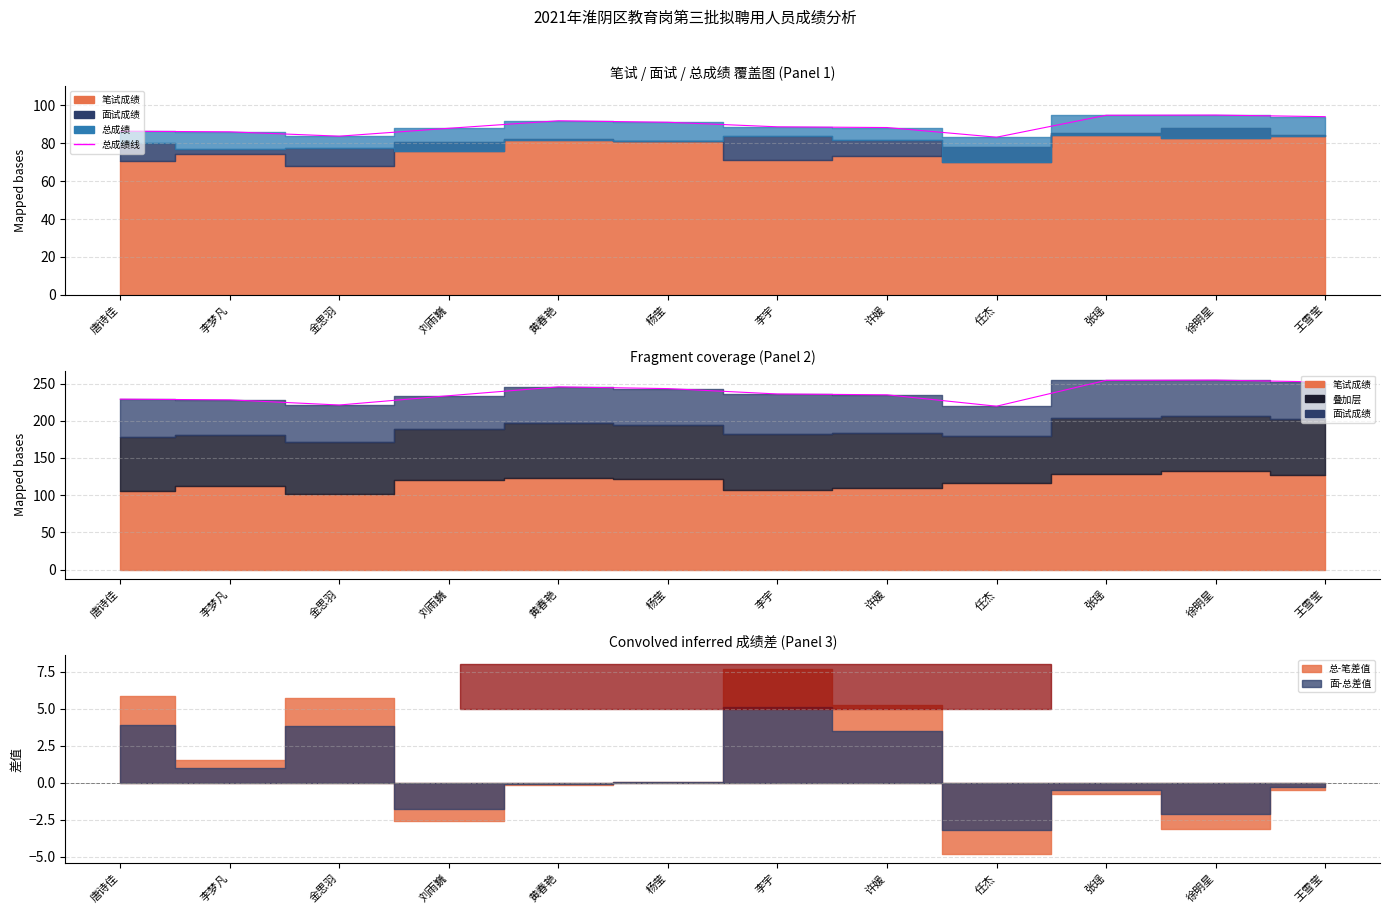

What is the ratio of the value at 唐诗佳 to the value at 李梦凡?

1.0